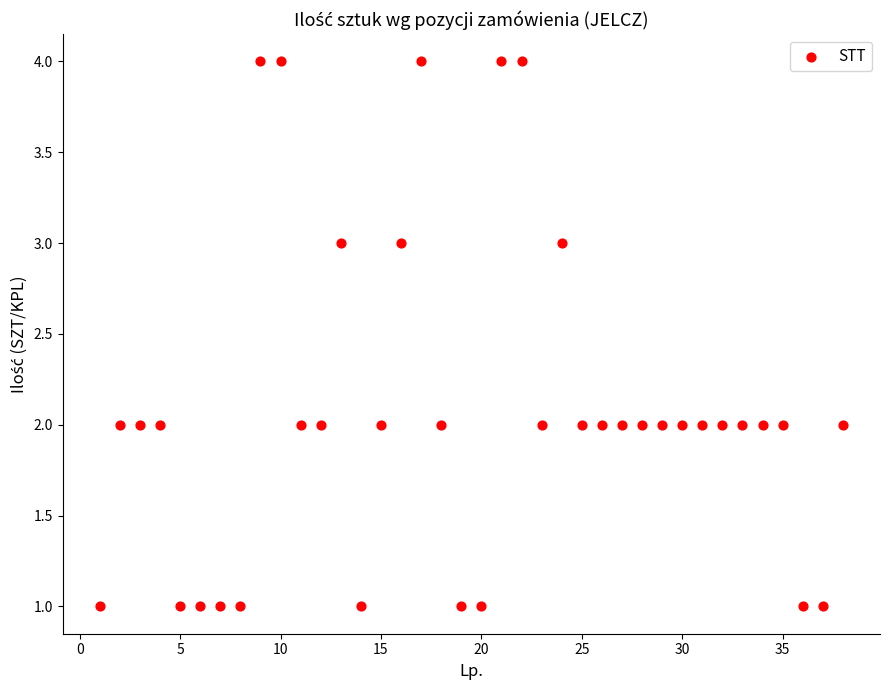

What is the range of Y values (max minus min)?

3